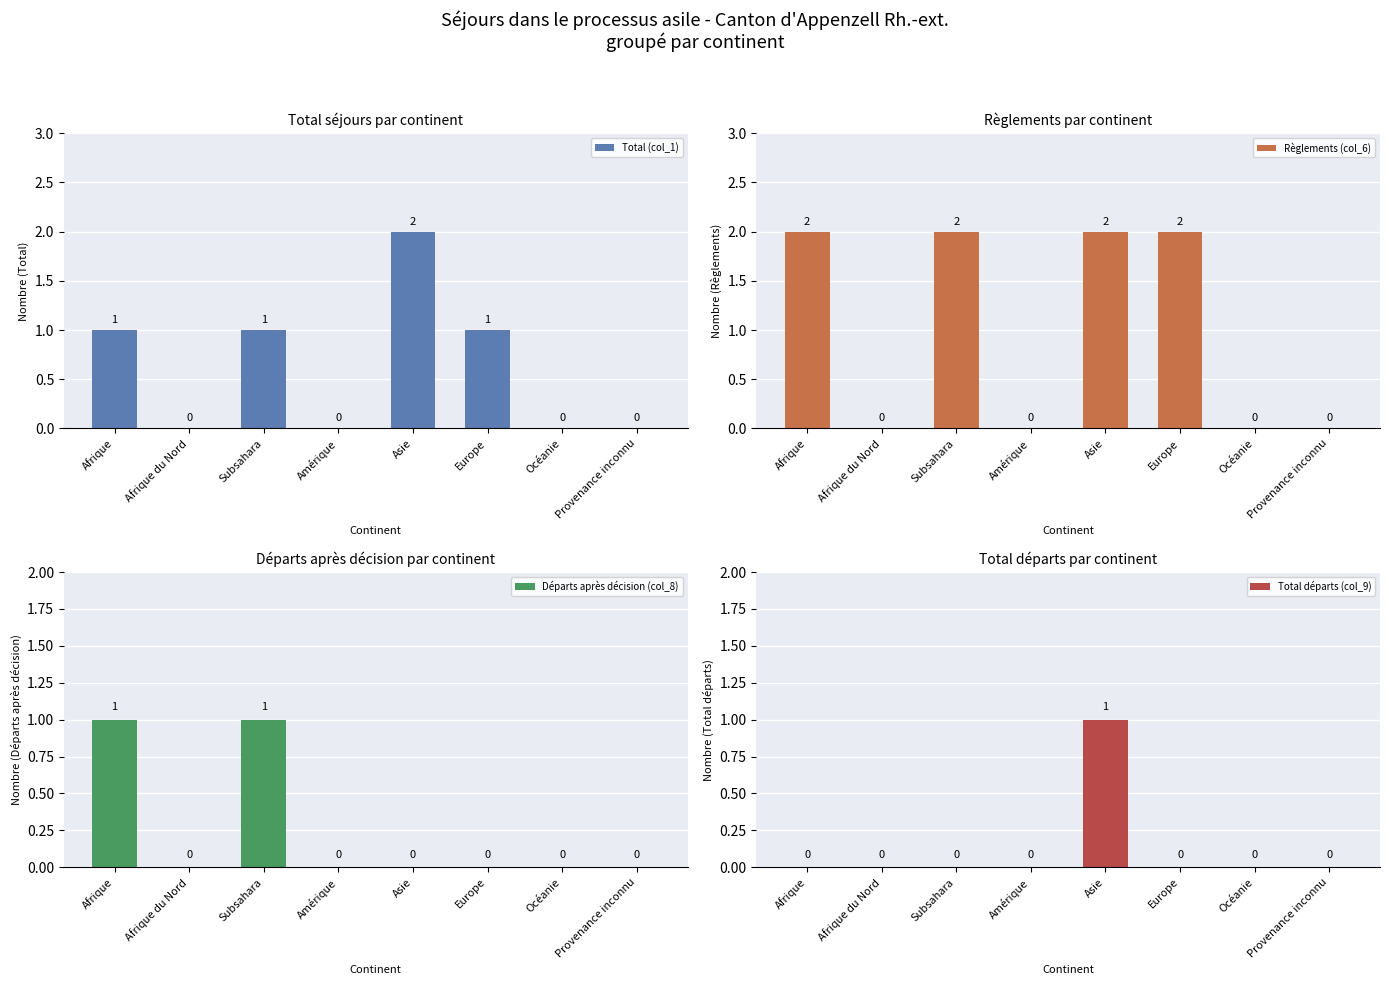

Which series has the largest total across all categories?

Règlements (col_6)